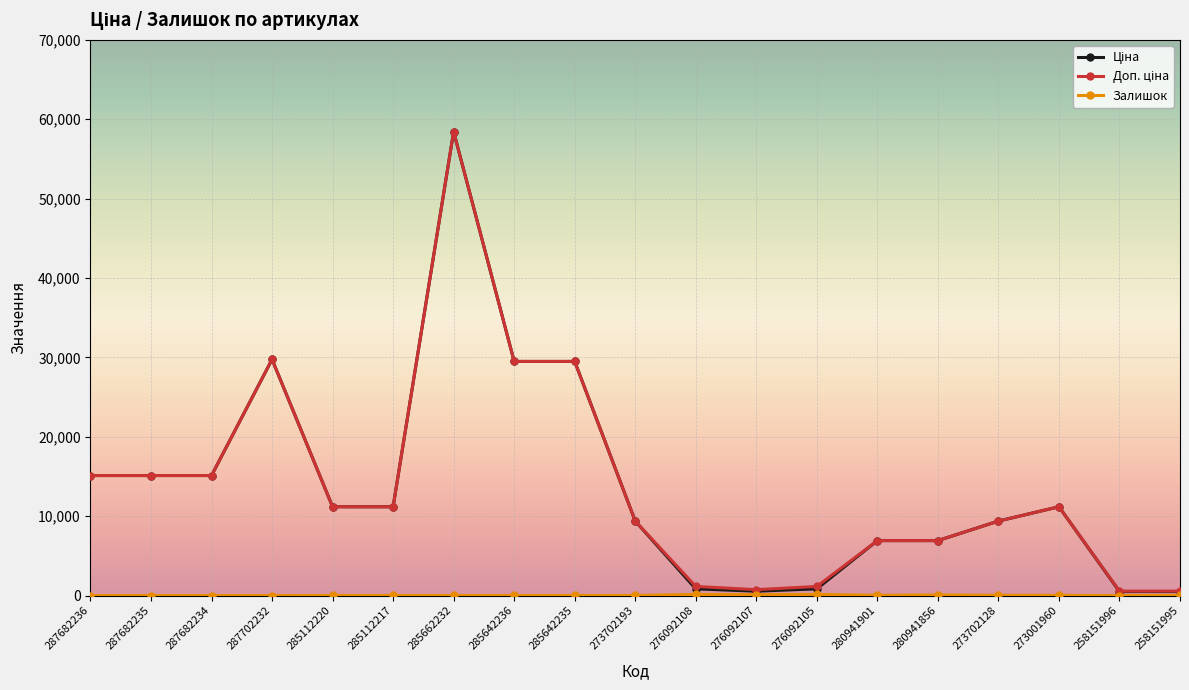

At which category is the sum across all series the highest?

285662232